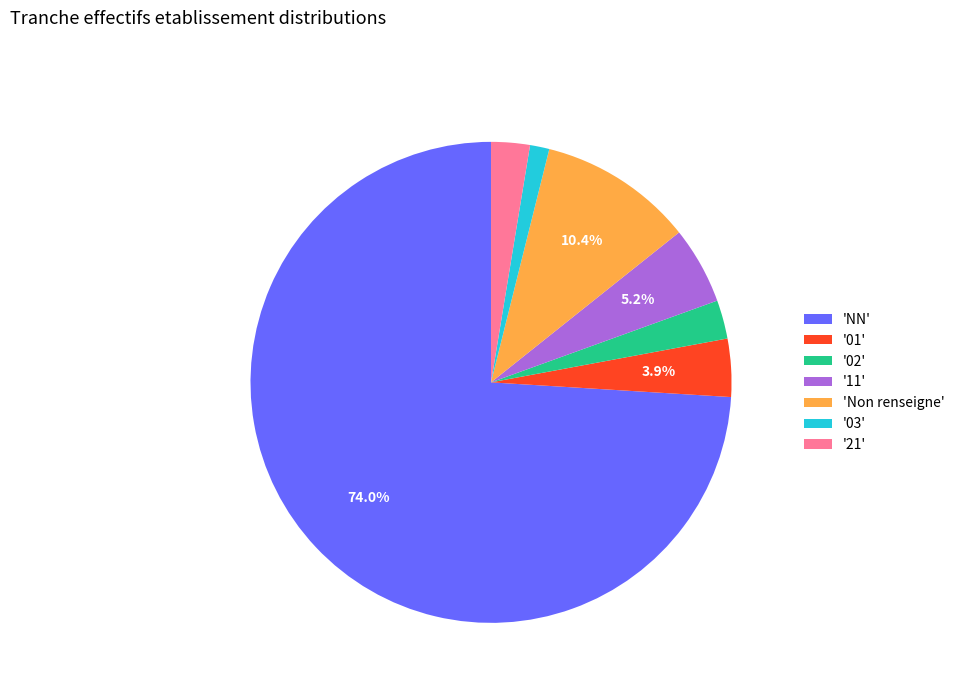

What is the majority slice?

'NN'